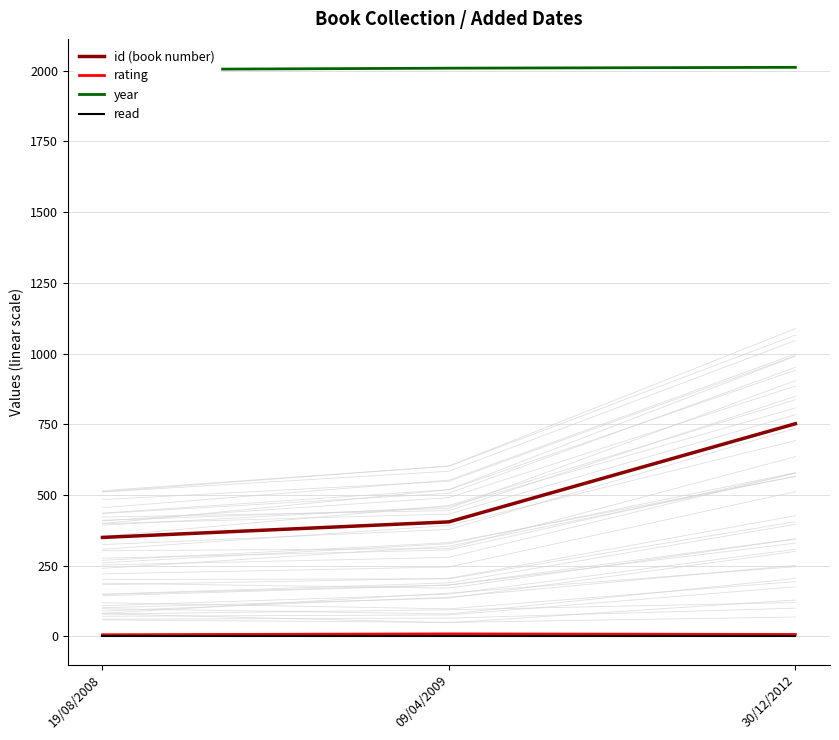

What is the minimum value shown in the chart?

1